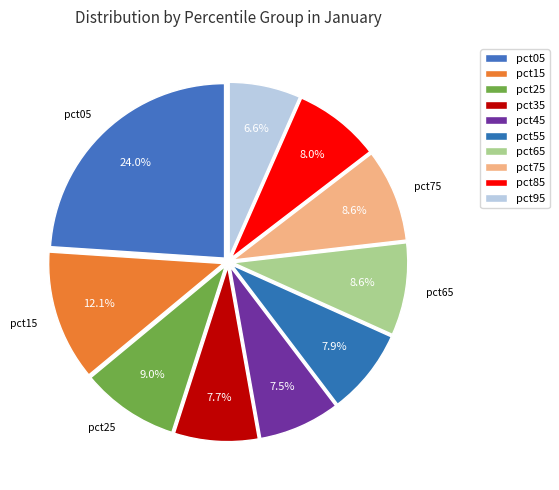

To the nearest percent, what percentage of the pie is pct75?

9%